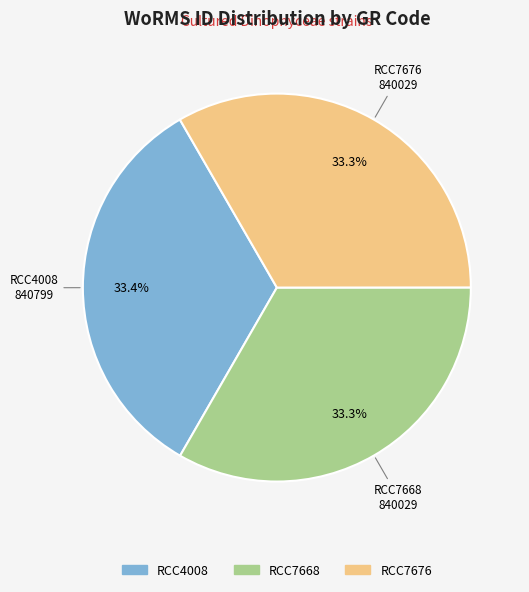

To the nearest percent, what percentage of the pie is RCC7668?

33%